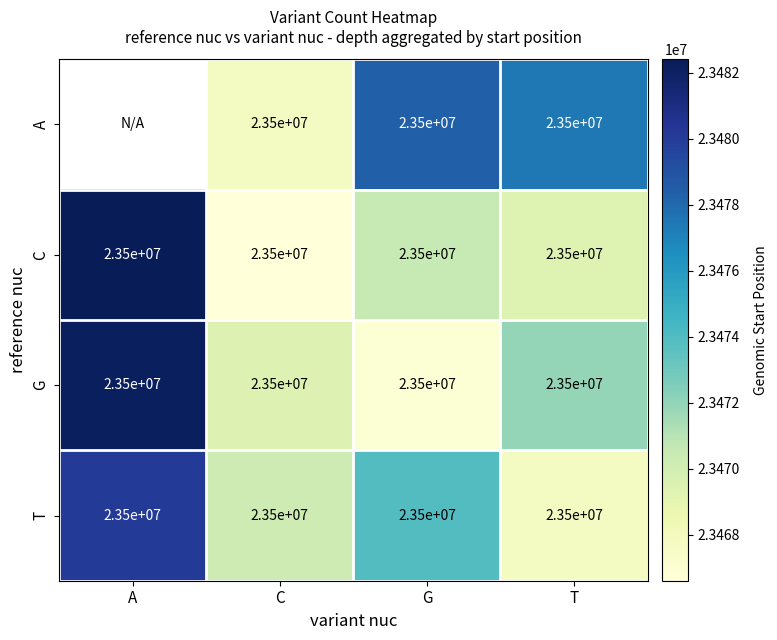

What is the average value of the G series?

23500000